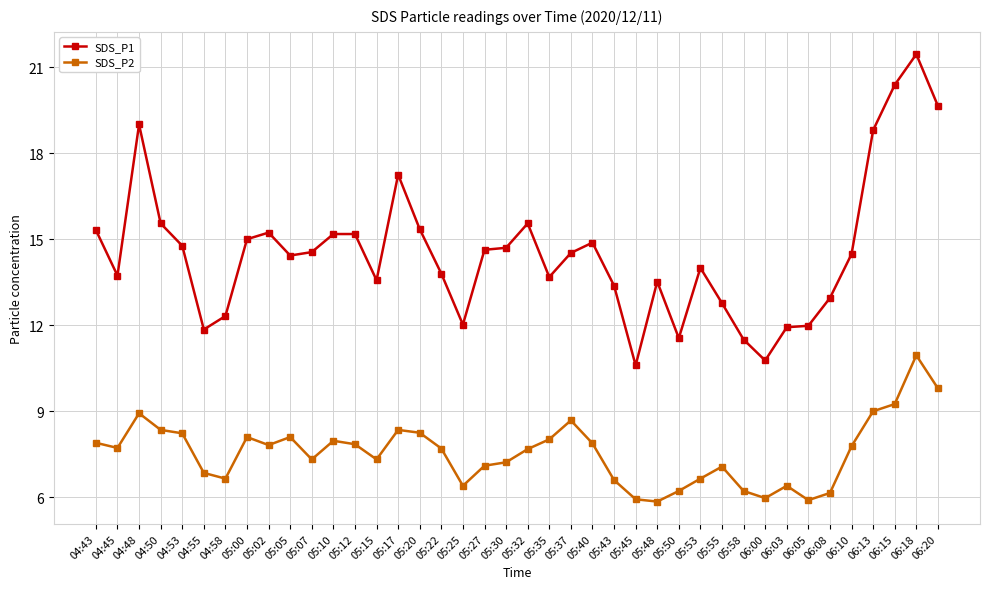

What value does the SDS_P1 series have at 04:53?

14.8